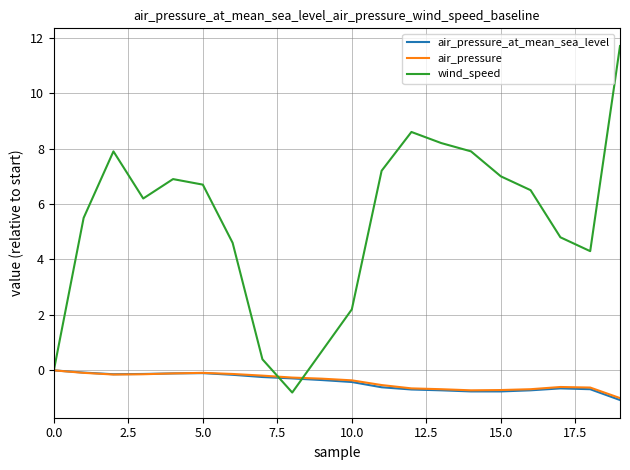

What is the minimum value shown in the chart?

-1.1